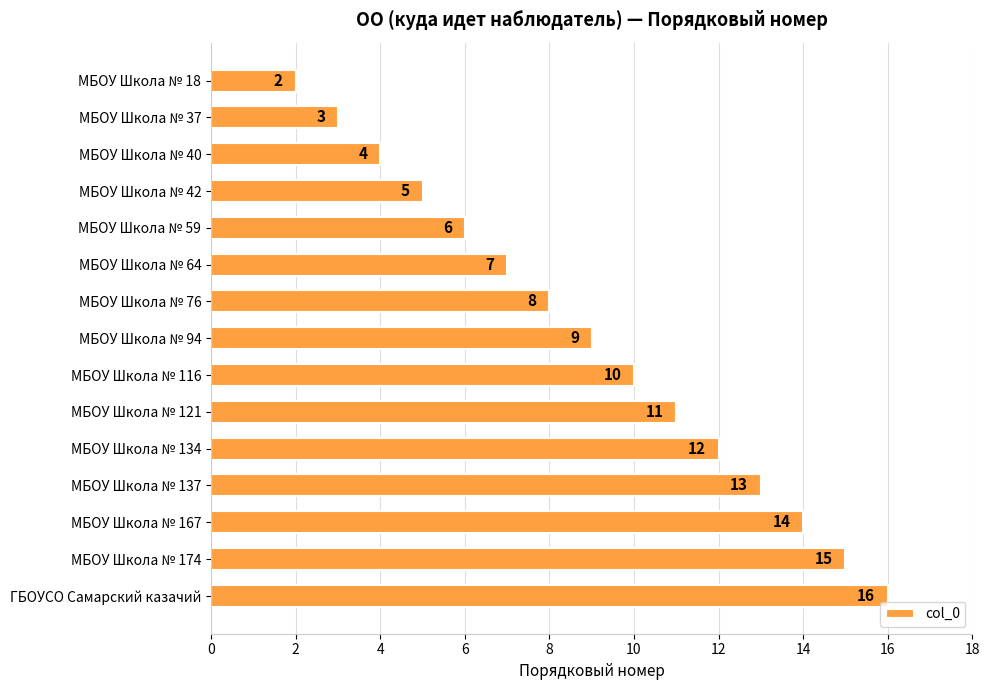

Reading top to bottom, transcribe all the data shown in this chart.

2	3	4	5	6	7	8	9	10	11	12	13	14	15	16